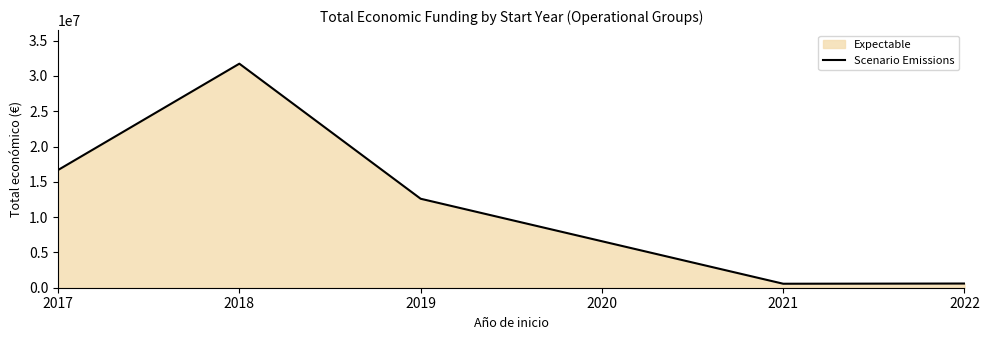

What is the change in value from 2017 to 2019?

-4073037